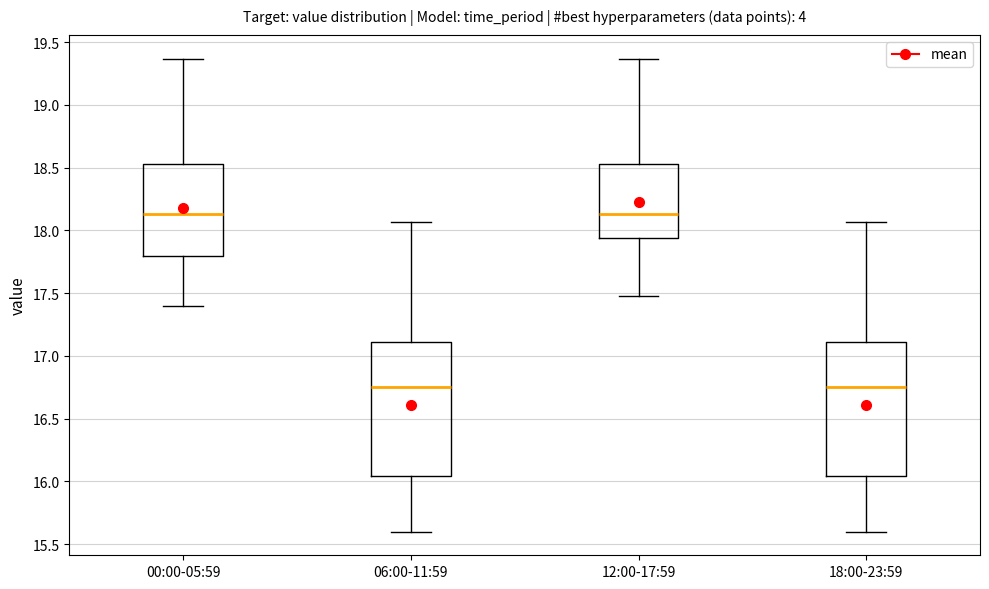

Where does the lower whisker of the box for 00:00-05:59 end on the y-axis? The values are not printed on the chart, so give them approximately, as read against the axis.

17.40